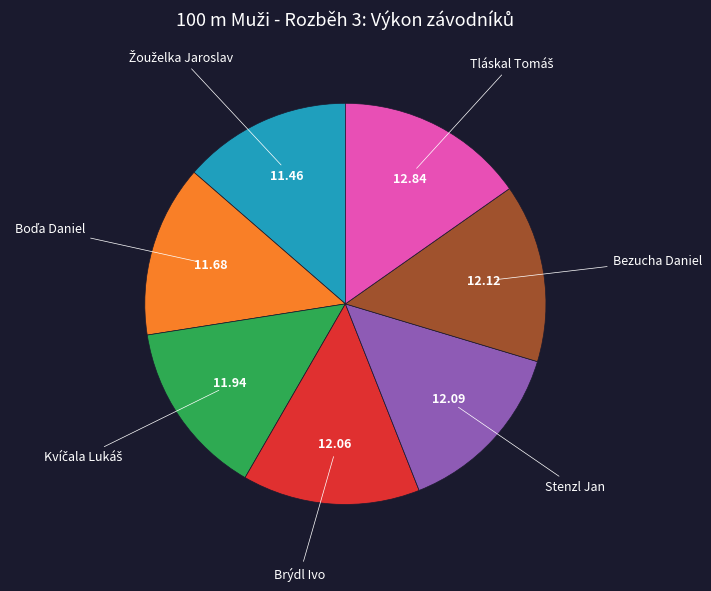

Is there a majority slice in this chart?

No